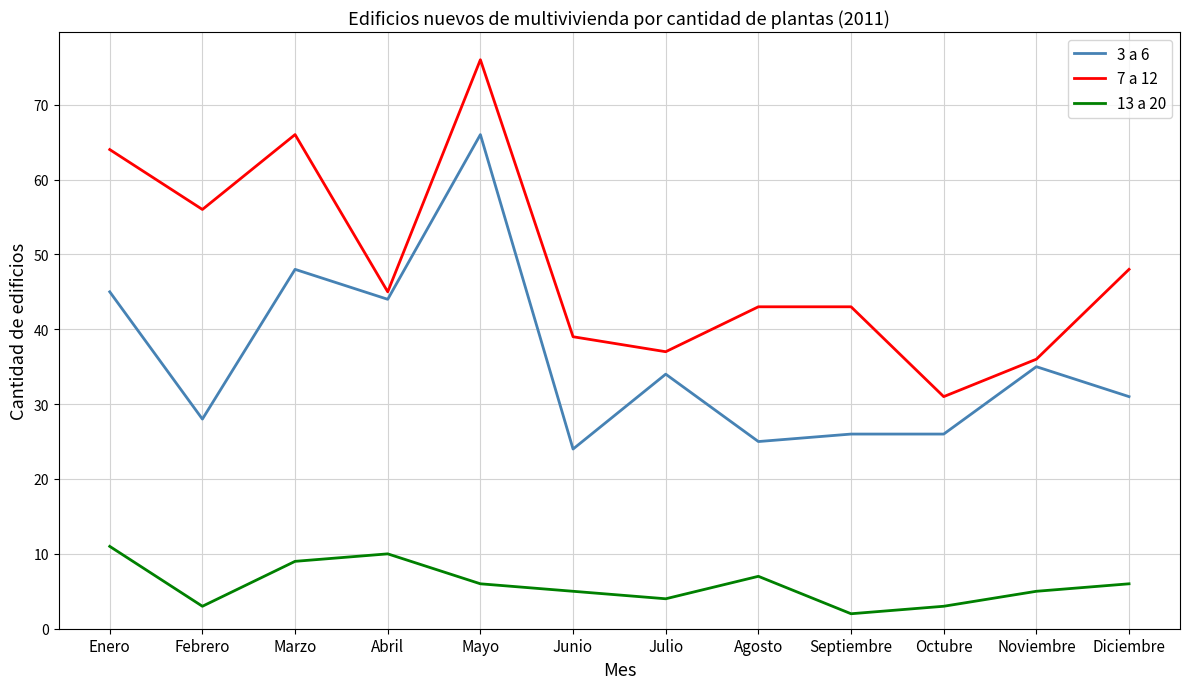

True or false: 13 a 20 and 7 a 12 intersect in this chart.

False